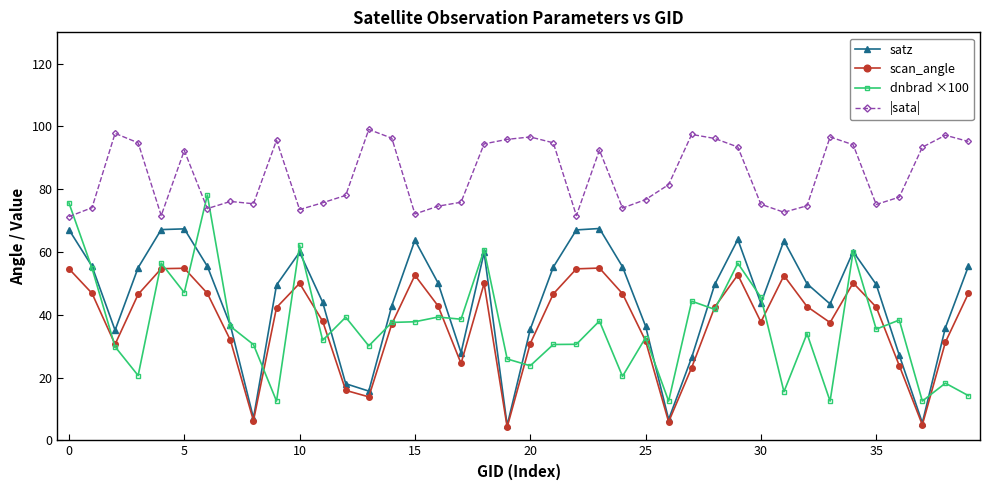

In dnbrad ×100, how many points are higher than both neighbors (excluding endpoints)?

14